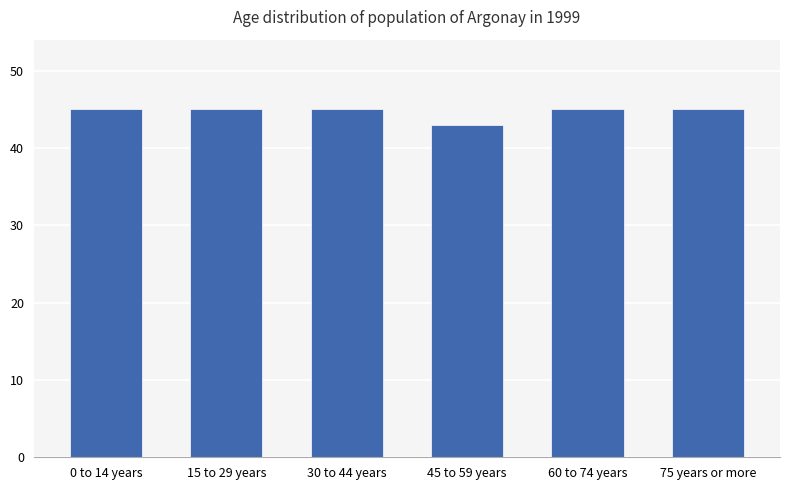

What is the greatest value displayed?

45